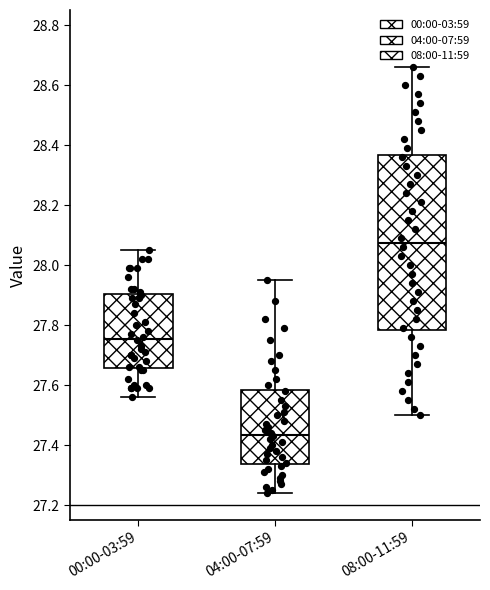

Where does the lower whisker of the box for 00:00-03:59 end on the y-axis? The values are not printed on the chart, so give them approximately, as read against the axis.

27.56